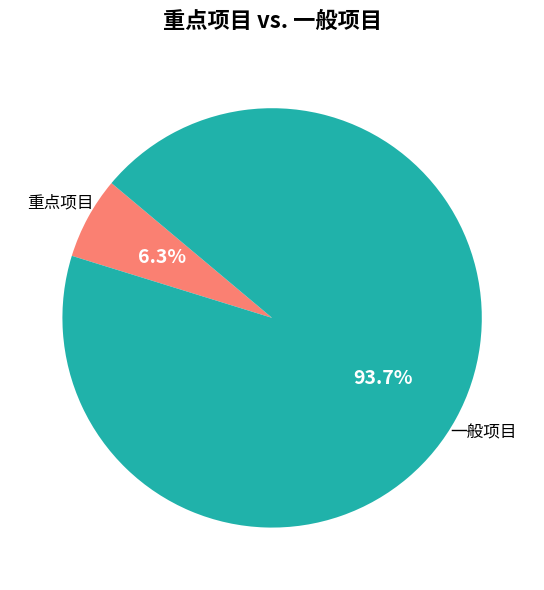

Is there any slice that represents more than half of the pie?

Yes